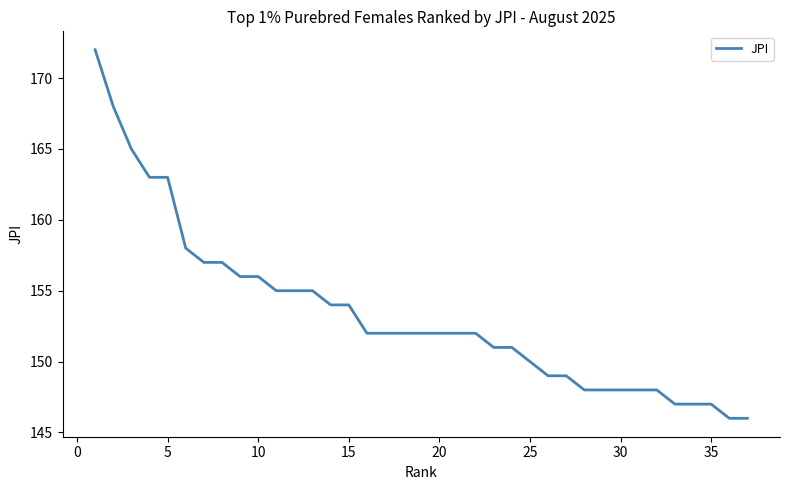

What is the difference between the maximum and minimum values?

26